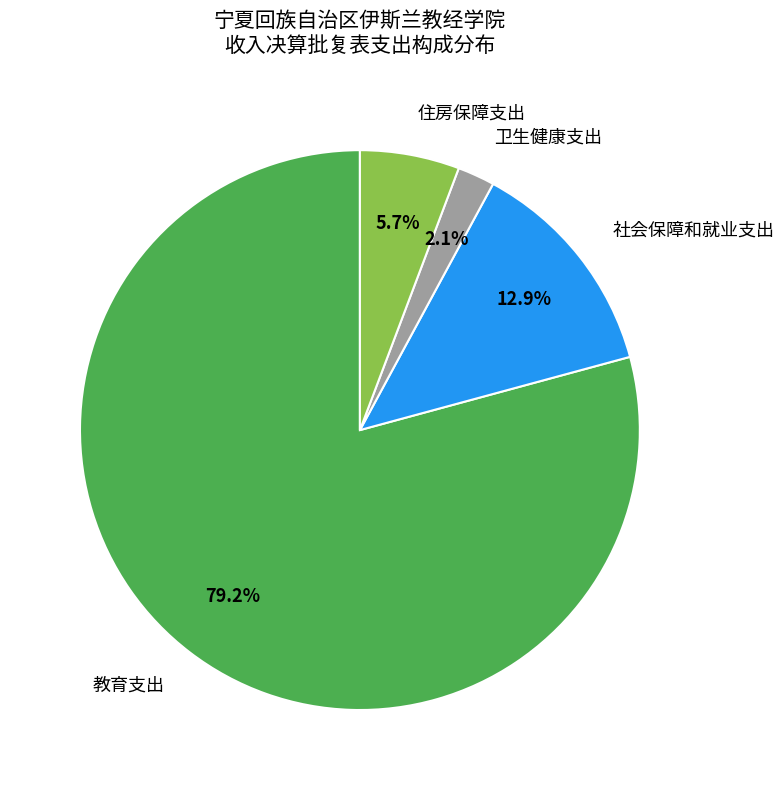

To the nearest percent, what percentage of the pie is 社会保障和就业支出?

13%